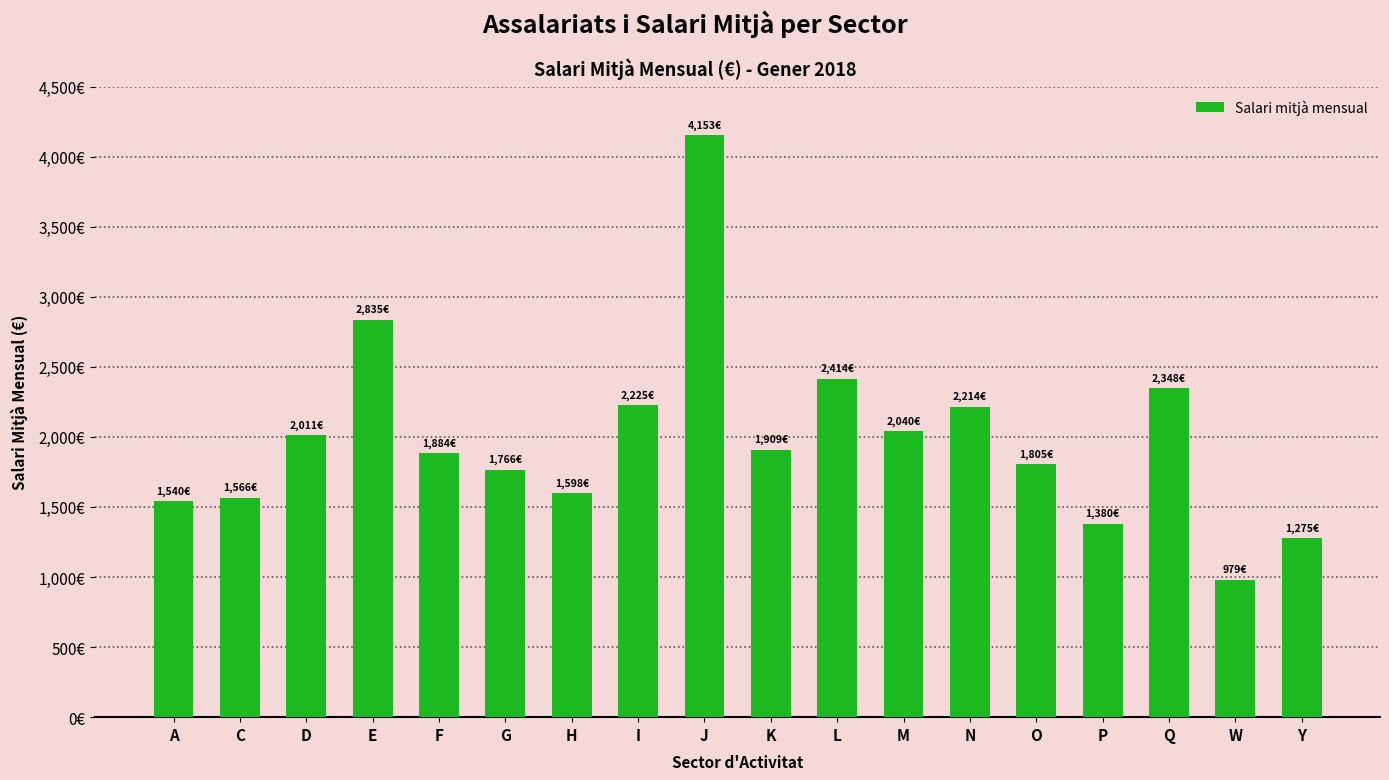

What is the sum of all values?

35939.2